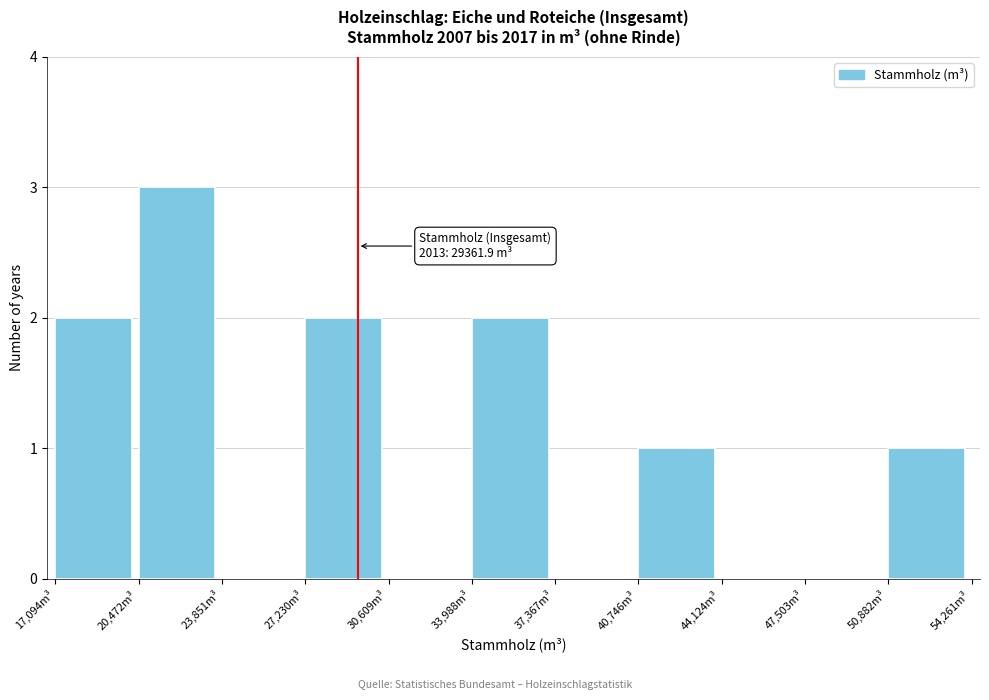

Which range on the x-axis has the tallest bar?

20500 to 24000